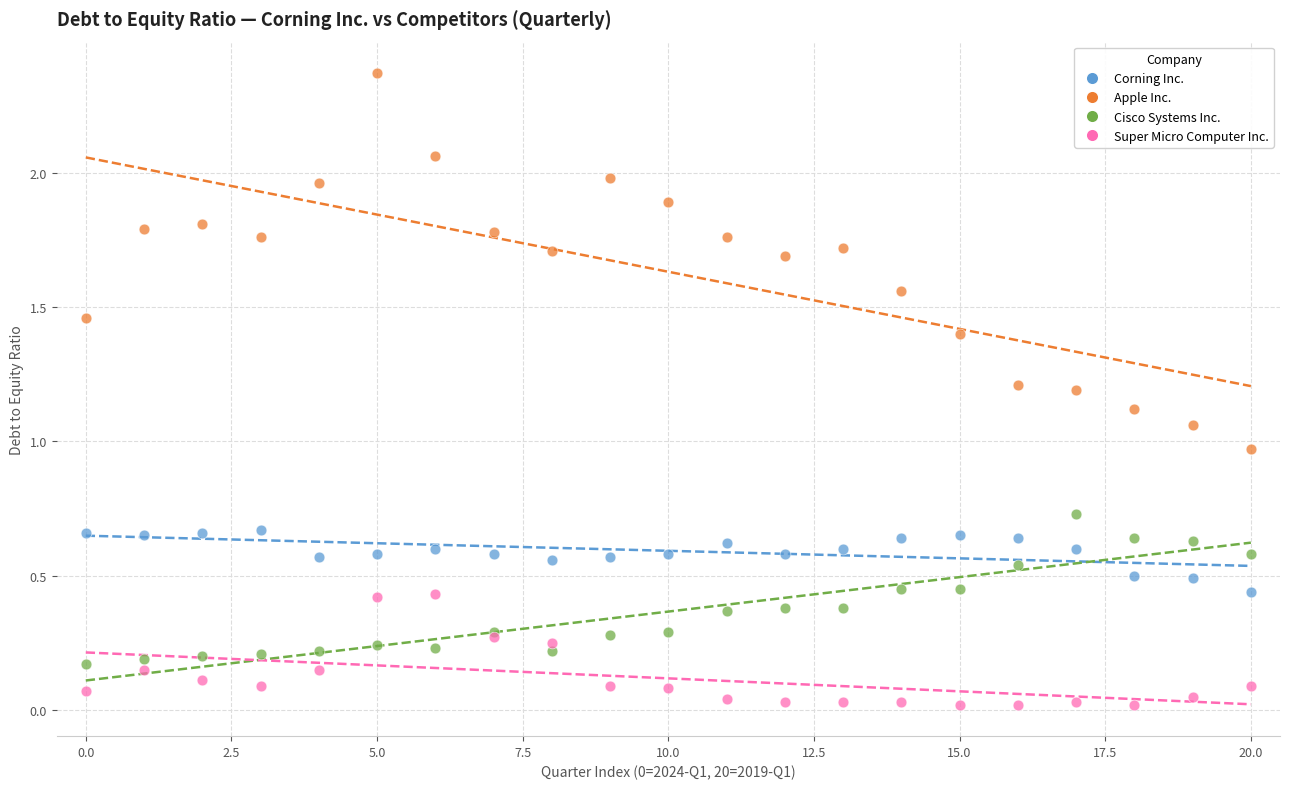

Which series has the widest spread of Y values?

Apple Inc.